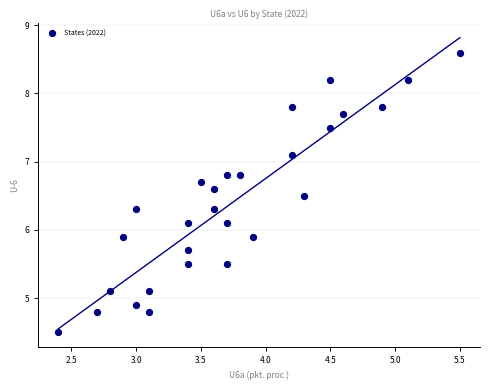

What is the range of X values (max minus min)?

3.1